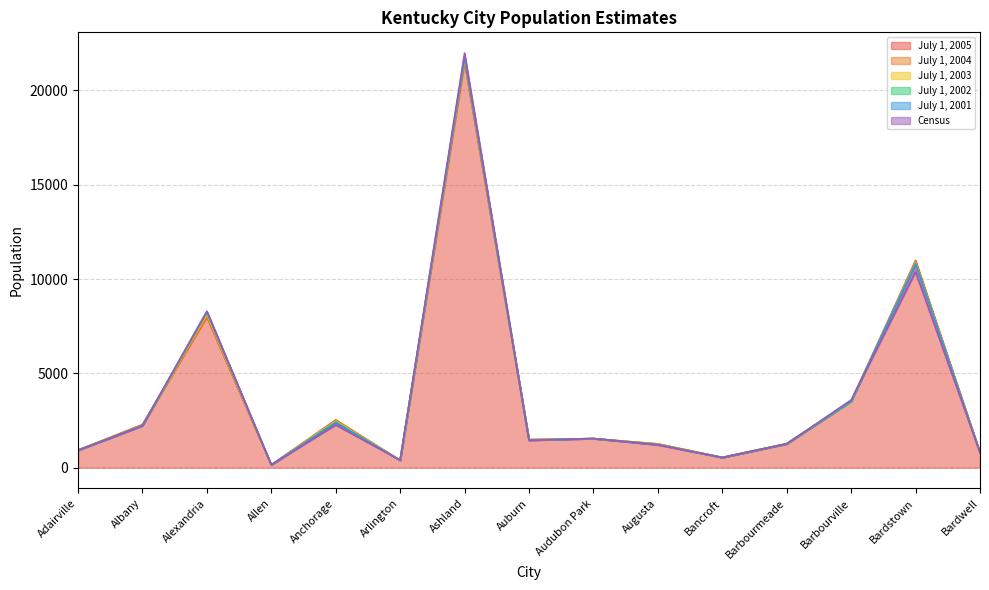

Reading left to right, list all the values displayed in this chart.

July 1, 2005: 930	2288	7996	149	2529	391	21510	1489	1535	1257	542	1272	3520	10984	793
July 1, 2004: 927	2268	8041	149	2497	393	21552	1483	1540	1262	542	1272	3514	10925	795
July 1, 2003: 918	2249	8132	149	2465	393	21729	1472	1546	1235	542	1273	3514	10863	795
July 1, 2002: 918	2234	8214	150	2420	394	21740	1466	1543	1228	539	1267	3512	10822	798
July 1, 2001: 919	2225	8286	149	2382	393	21789	1457	1544	1217	538	1264	3530	10808	796
Census: 920	2220	8286	150	2264	395	21981	1444	1545	1204	536	1260	3589	10374	799